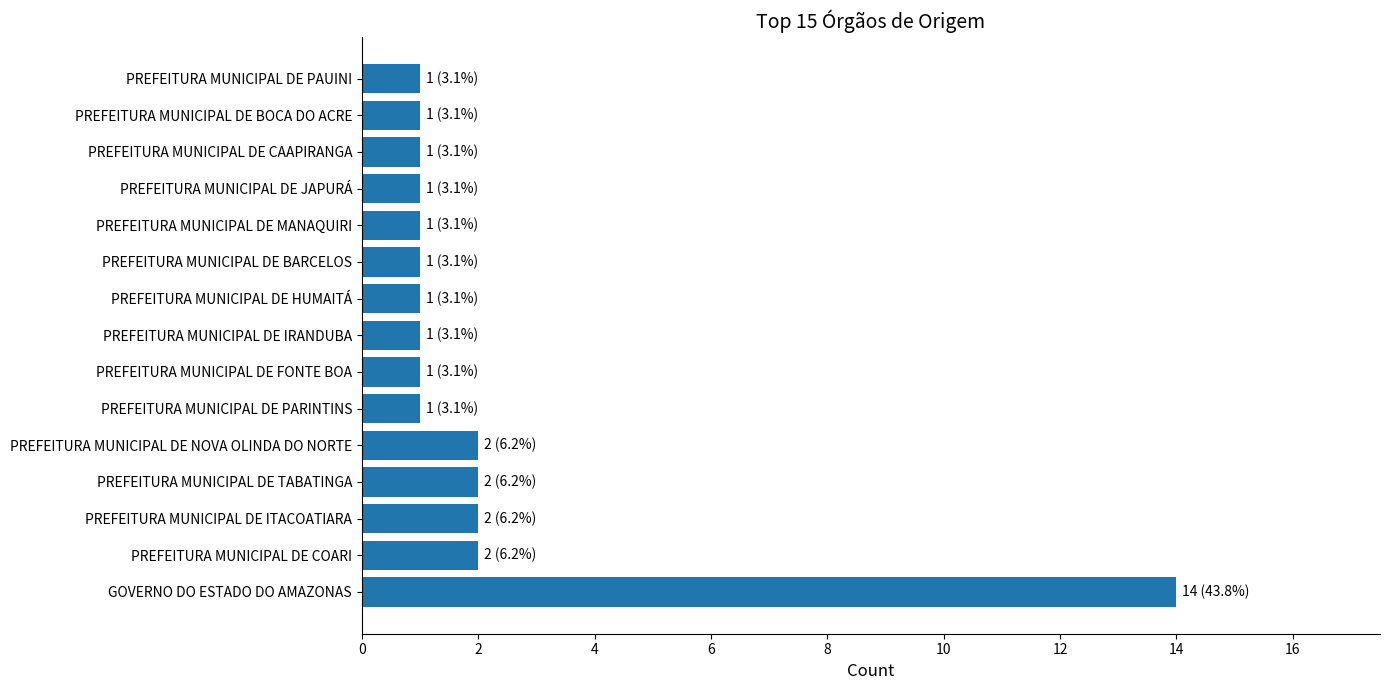

What is the maximum value shown in the chart?

14